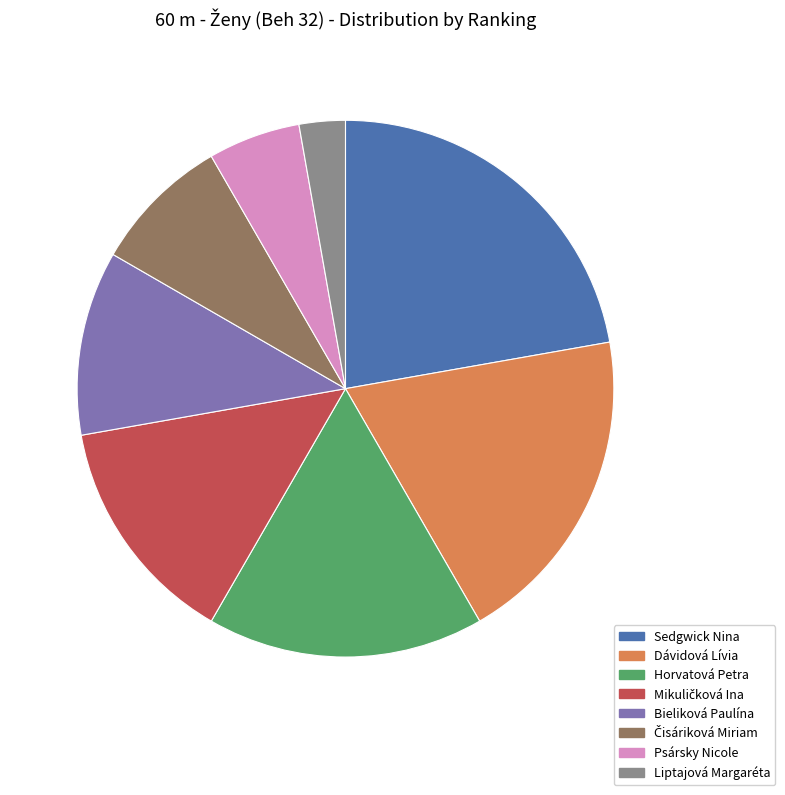

Is it true that Dávidová Lívia is 19% of the pie?

True